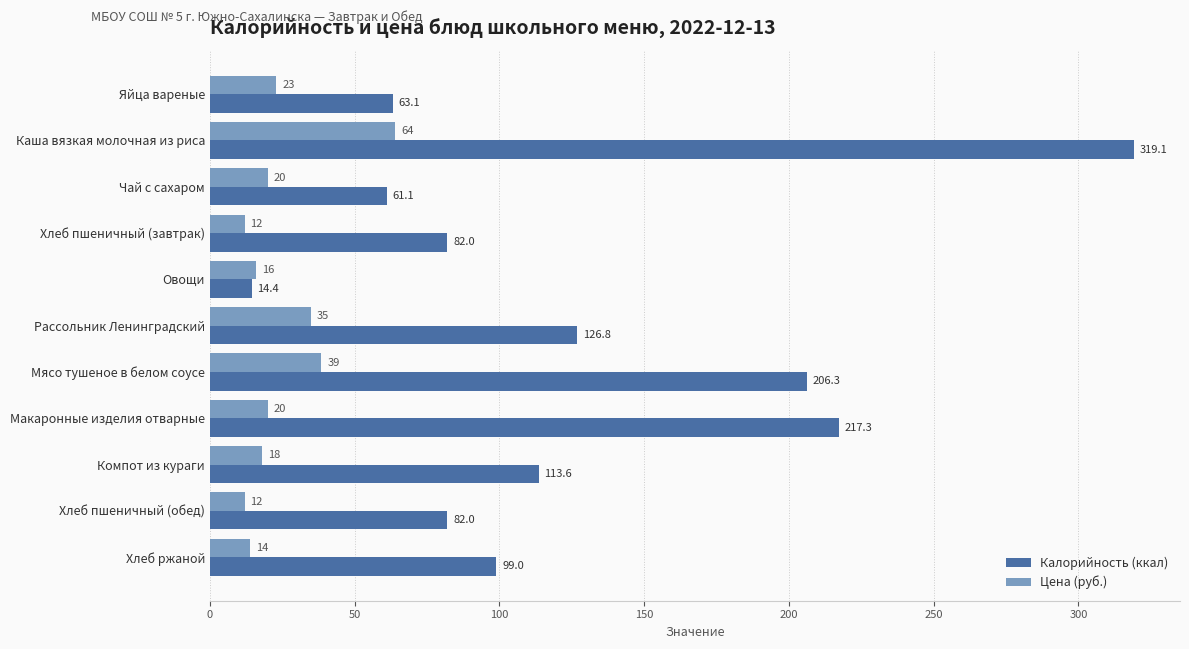

Which series has the widest spread of values?

Калорийность (ккал)